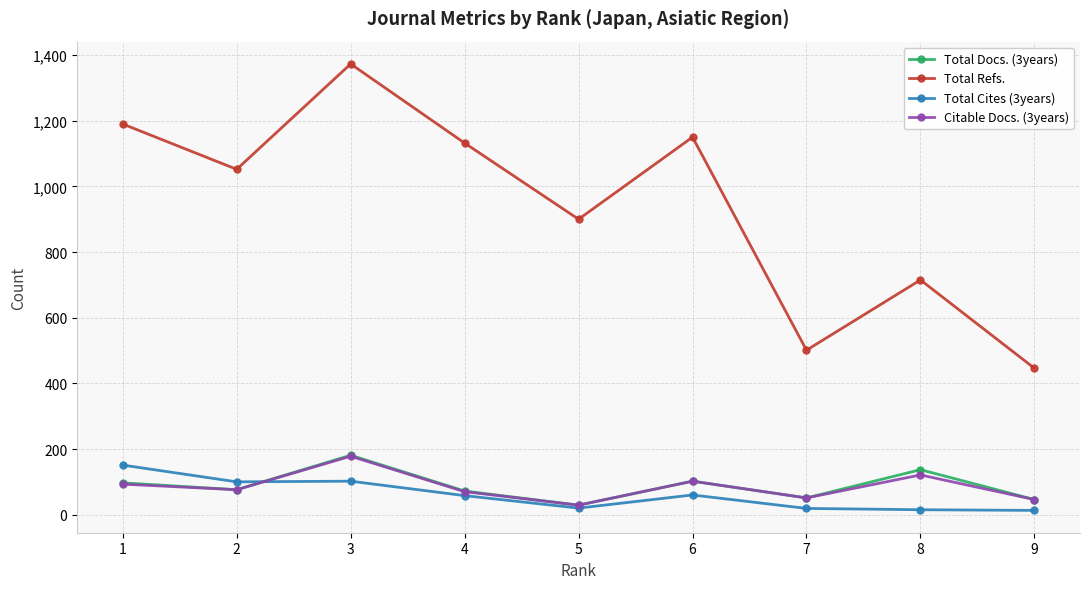

Does the chart have visible grid lines?

Yes